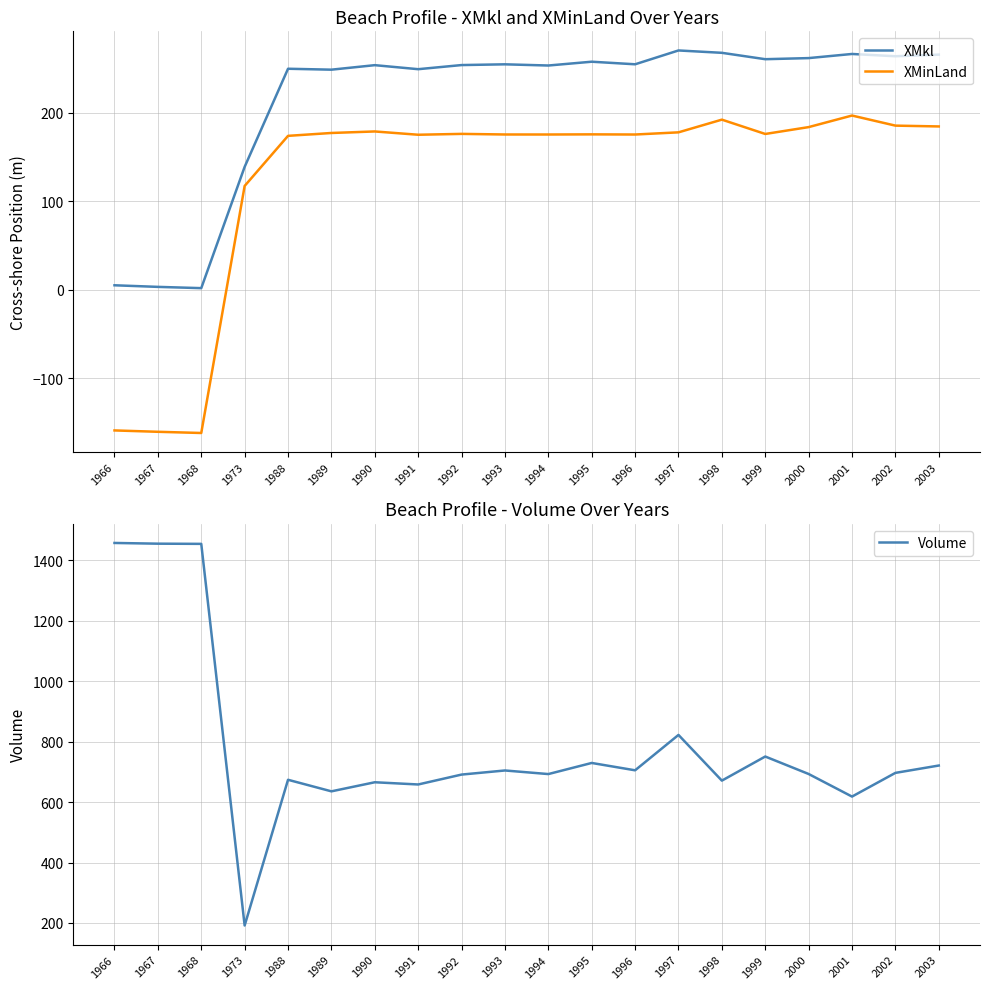

Which category has the highest value across all series?

1966